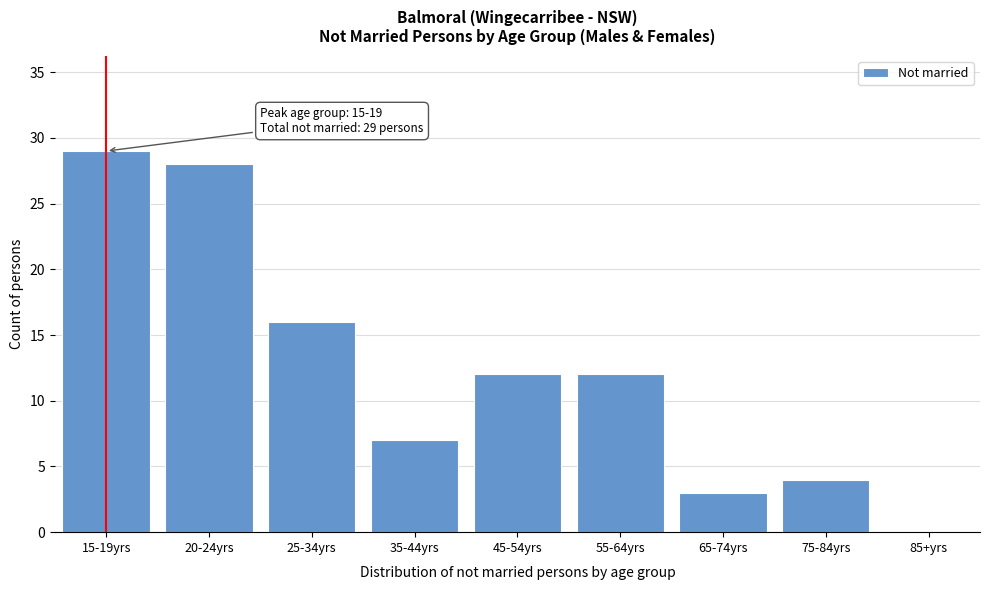

Reading left to right, what are all the values shown in this chart?

15-19yrs=29	20-24yrs=28	25-34yrs=16	35-44yrs=7	45-54yrs=12	55-64yrs=12	65-74yrs=3	75-84yrs=4	85+yrs=0